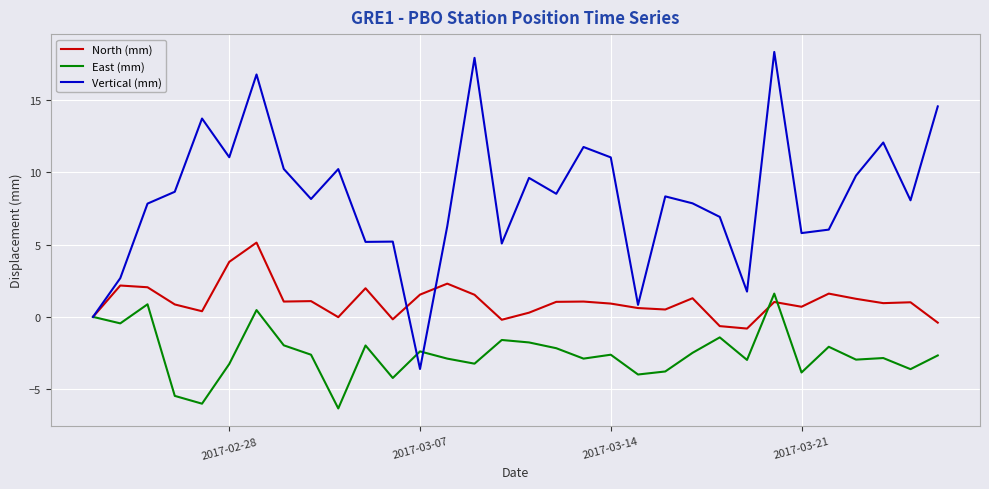

Which series has the largest total across all categories?

Vertical (mm)